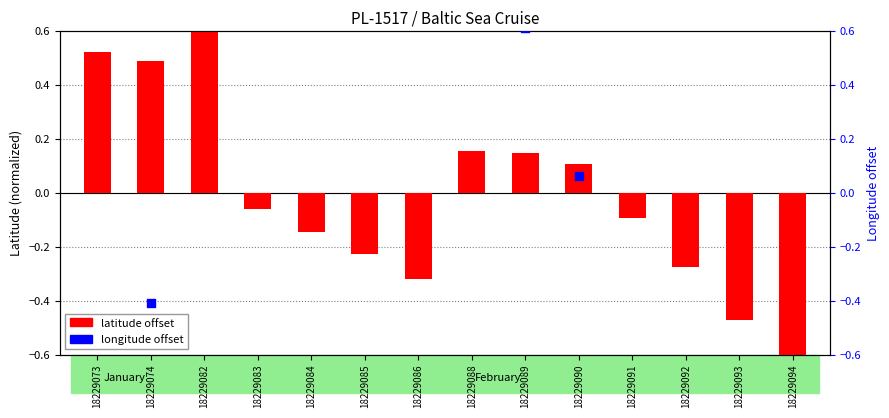

At how many categories does at least one series exceed -1?

14